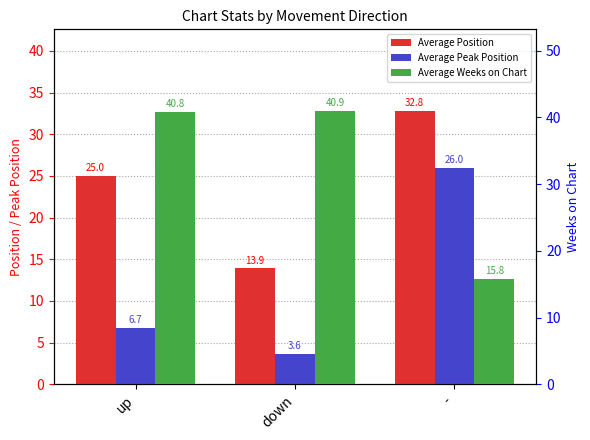

What is the greatest value displayed?

40.9